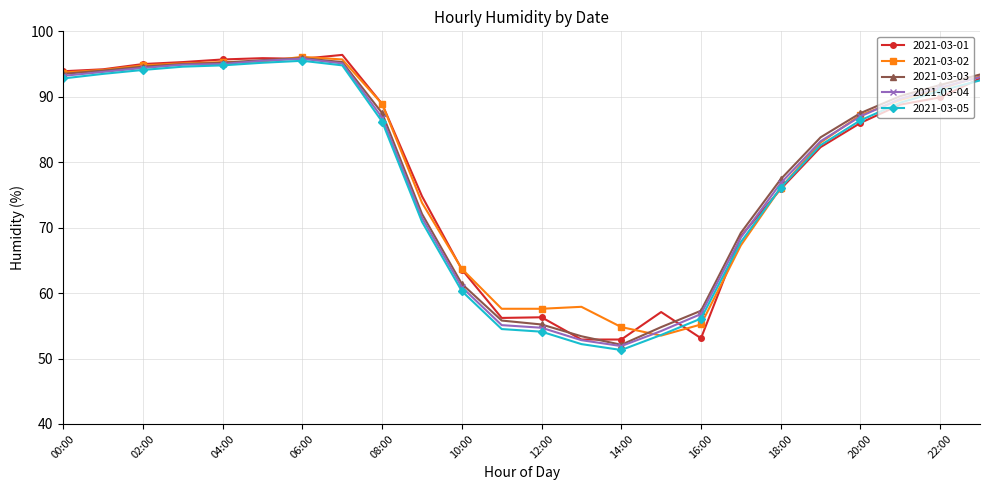

True or false: 2021-03-04 has more than 0 points higher than both neighbors.

True